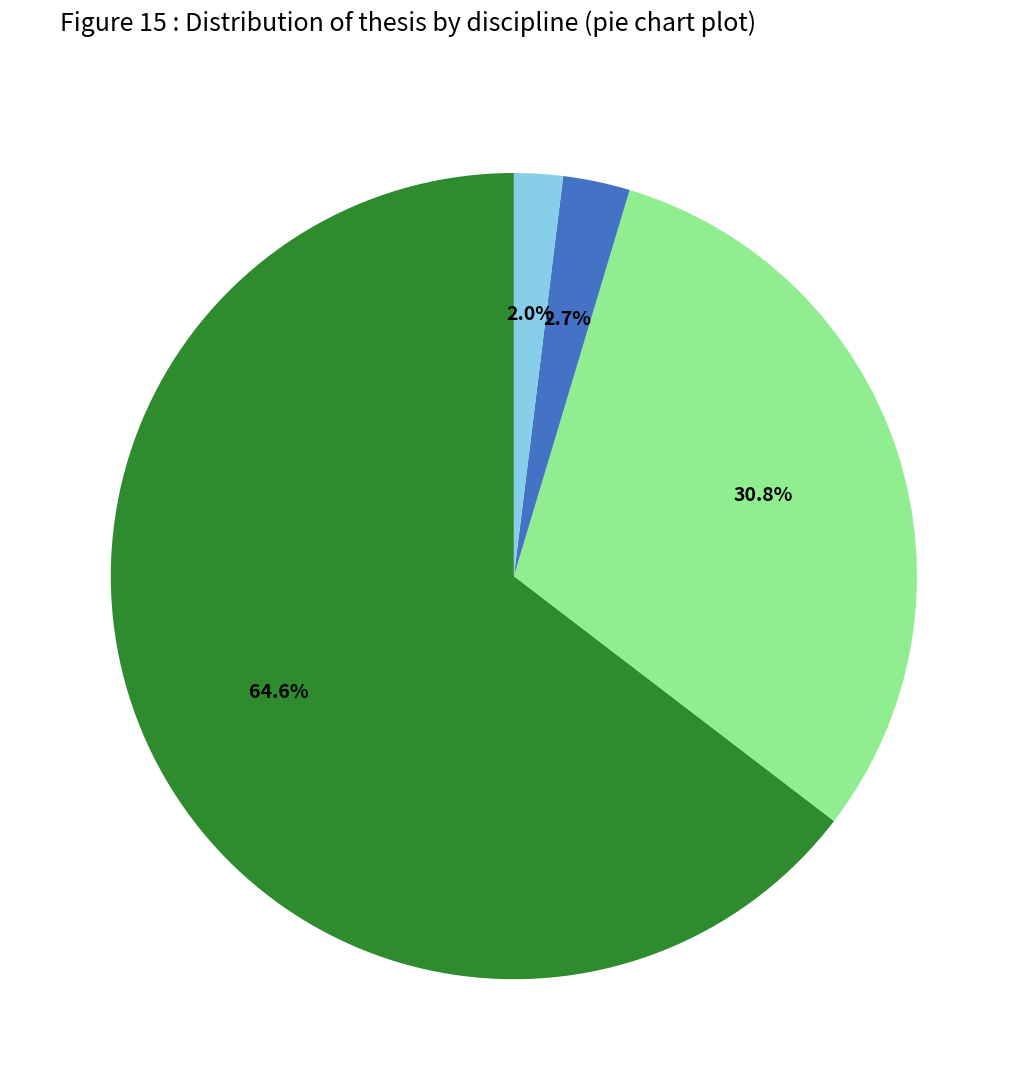

Does any single category account for the majority?

Yes